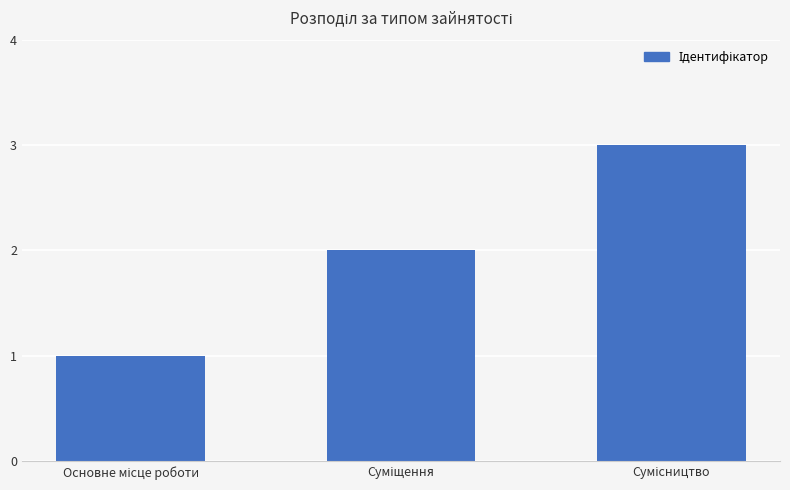

What is the maximum value shown in the chart?

3